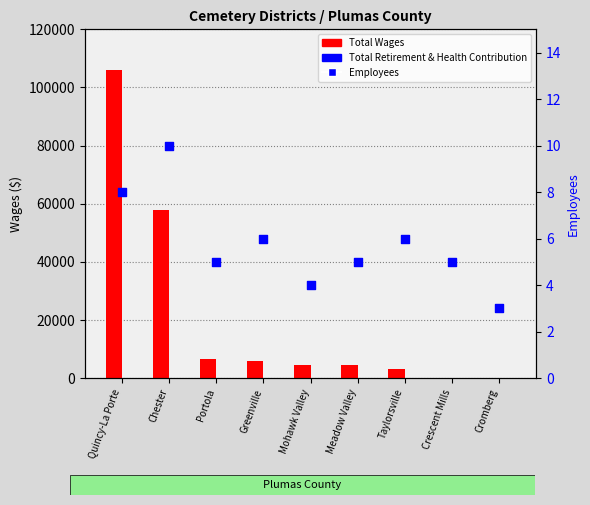

What are all the series names shown in the legend?

Total Wages, Total Retirement & Health Contribution, Employees